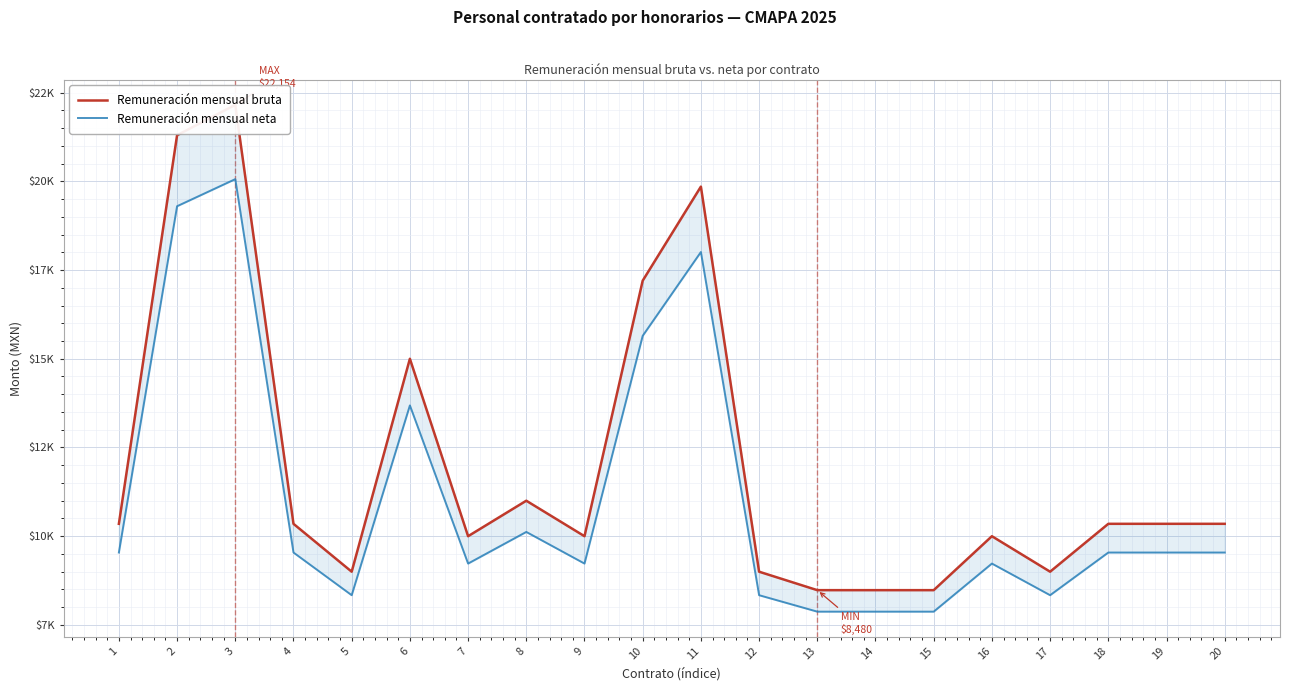

Which series has the largest total across all categories?

Remuneración mensual bruta